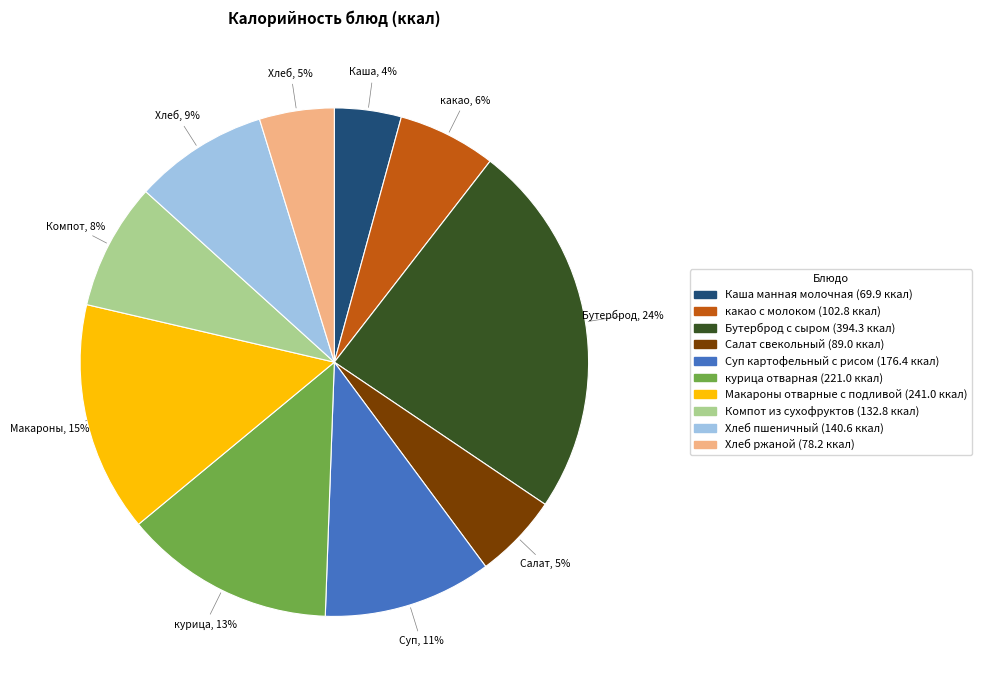

Which has a higher value, Каша манная молочная or какао с молоком?

какао с молоком